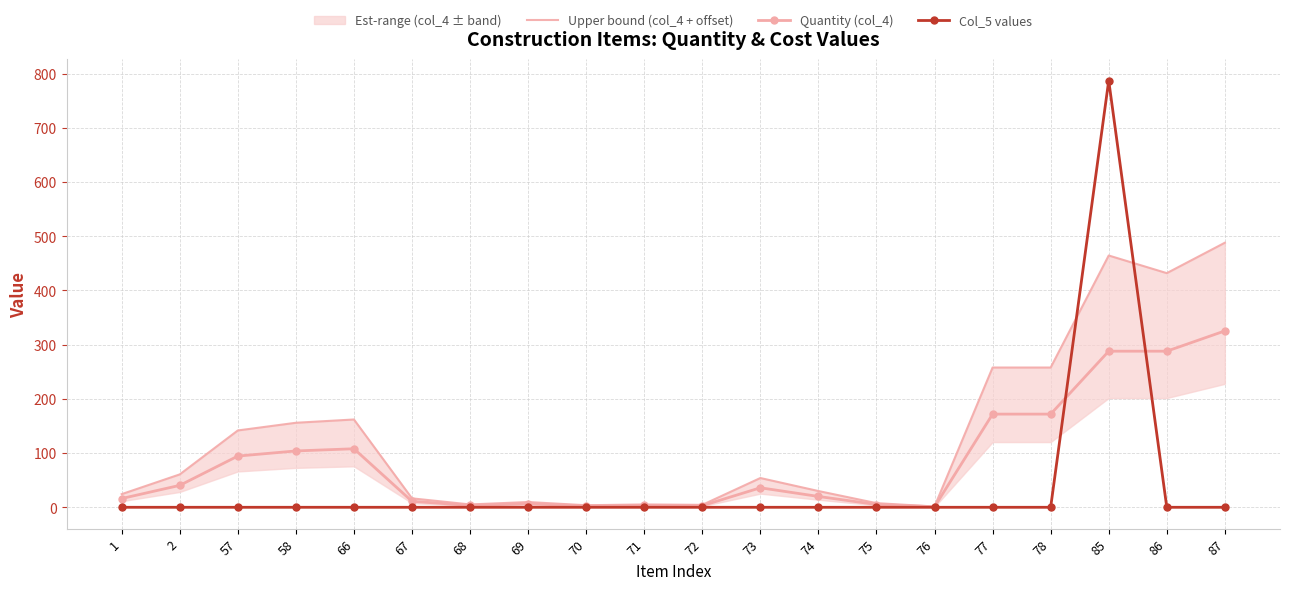

What is the total value across all series at 75?

12.8